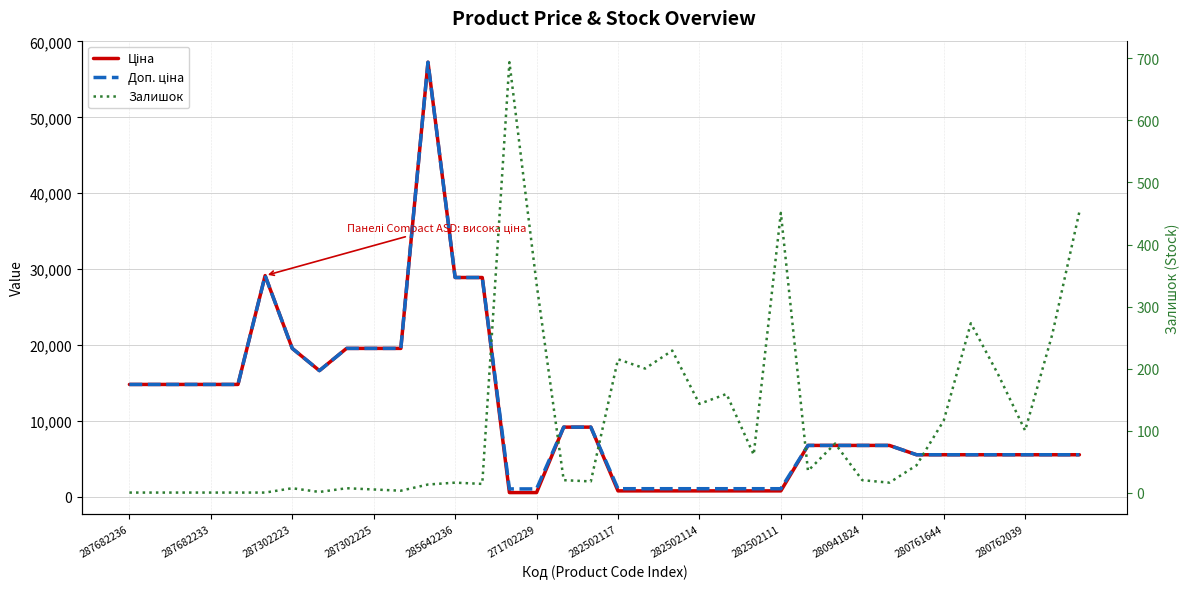

Reading right to left, extract all data points from this chart.

Ціна: 5560.3	5560.3	5560.3	5560.3	5560.3	5560.3	5560.3	6787.1	6787.1	6787.1	6787.1	802.1	802.1	802.1	802.1	802.1	802.1	802.1	9196.3	9196.3	578.1	578.1	28901.7	28901.7	57258.0	19564.9	19564.9	19564.9	16636.8	19564.9	29152.3	14817.6	14817.6	14817.6	14817.6	14817.6
Доп. ціна: 5560.3	5560.3	5560.3	5560.3	5560.3	5560.3	5560.3	6787.1	6787.1	6787.1	6787.1	1087.0	1087.0	1087.0	1087.0	1087.0	1087.0	1087.0	9196.3	9196.3	1060.0	1060.0	28901.7	28901.7	57258.0	19564.9	19564.9	19564.9	16636.8	19564.9	29152.3	14817.6	14817.6	14817.6	14817.6	14817.6
Залишок: 453.0	255.0	100.0	191.0	273.0	116.0	44.0	16.0	20.0	79.0	35.0	451.0	61.0	159.0	143.0	229.0	200.0	215.0	18.0	20.0	337.0	694.0	14.0	16.0	13.0	3.0	5.0	7.0	1.0	7.0	0.0	0.0	0.0	0.0	0.0	0.0